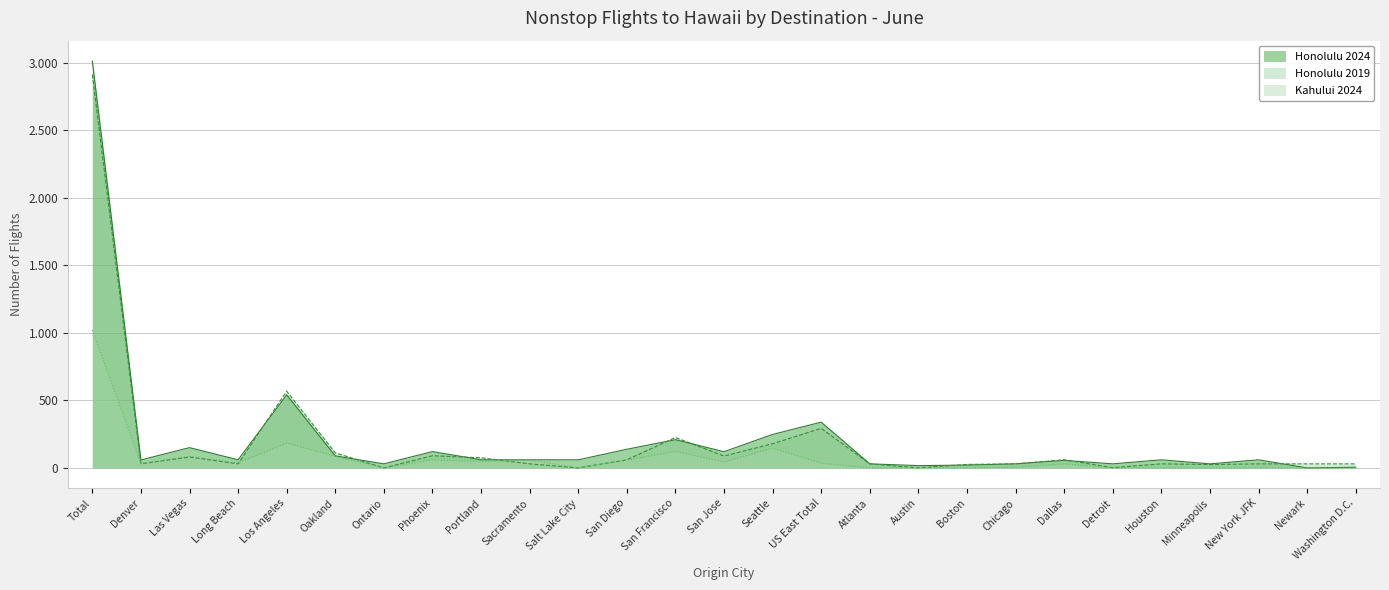

Reading right to left, what are all the values shown in this chart?

Honolulu 2024: 5	0	60	30	60	30	56	30	21	17	30	339	248	120	209	138	60	60	60	121	30	89	541	60	150	59	3013
Honolulu 2019: 30	30	30	25	30	2	60	30	26	0	30	293	179	88	225	60	0	30	75	90	0	111	568	30	81	30	2914
Kahului 2024: 0	0	0	0	0	0	30	5	0	0	0	35	147	44	123	57	0	58	48	60	0	87	184	37	86	34	1021